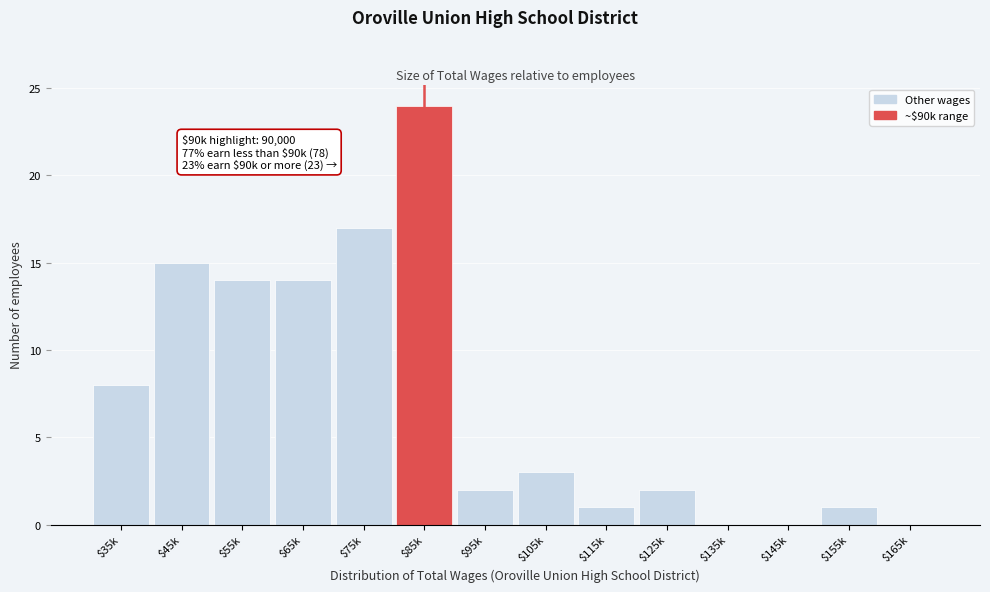

Which label corresponds to the largest value in the chart?

$85k